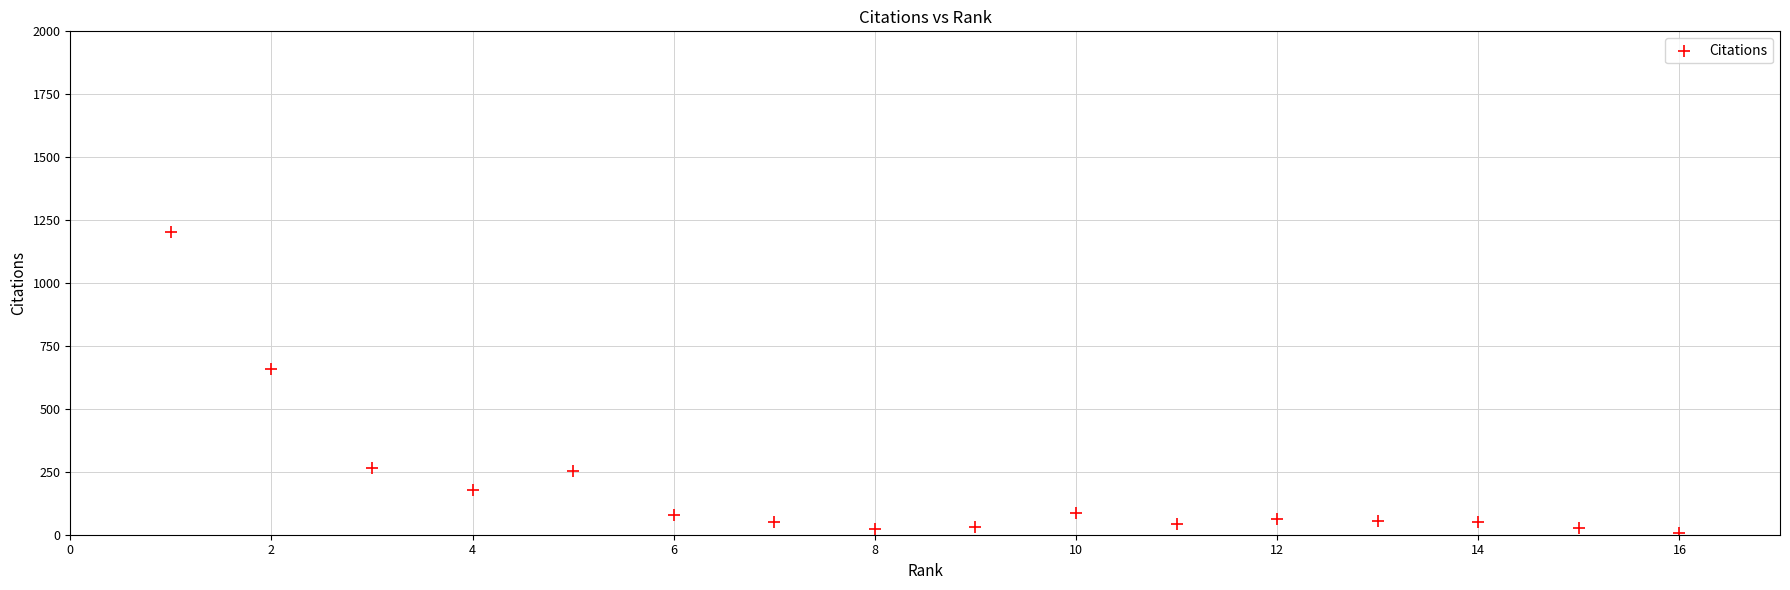

What Y value in the scatter plot is closest to 605?

660